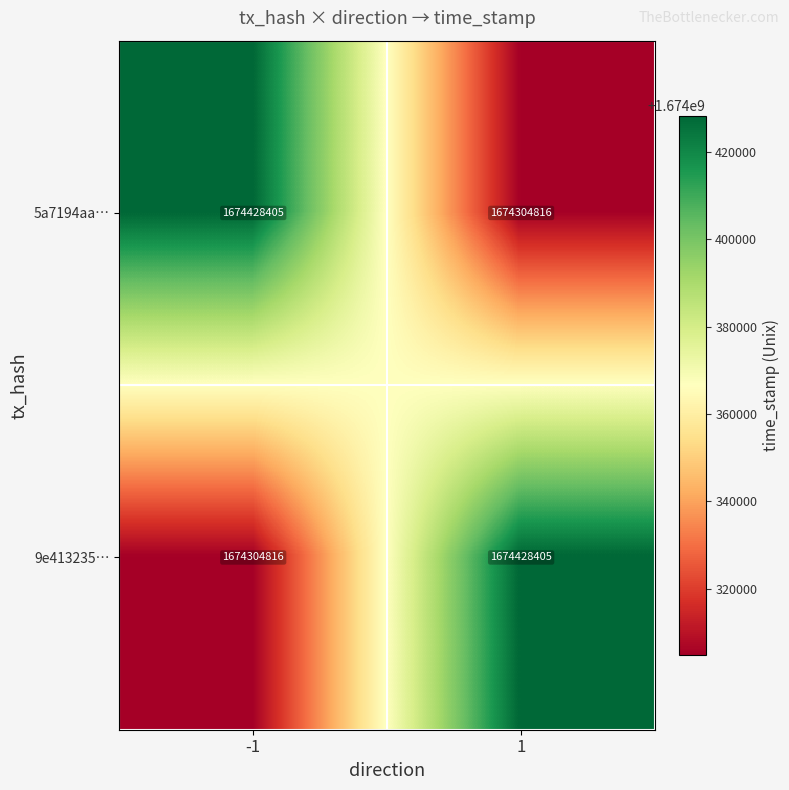

What value does the 5a7194aa… series have at 1?

1674304816